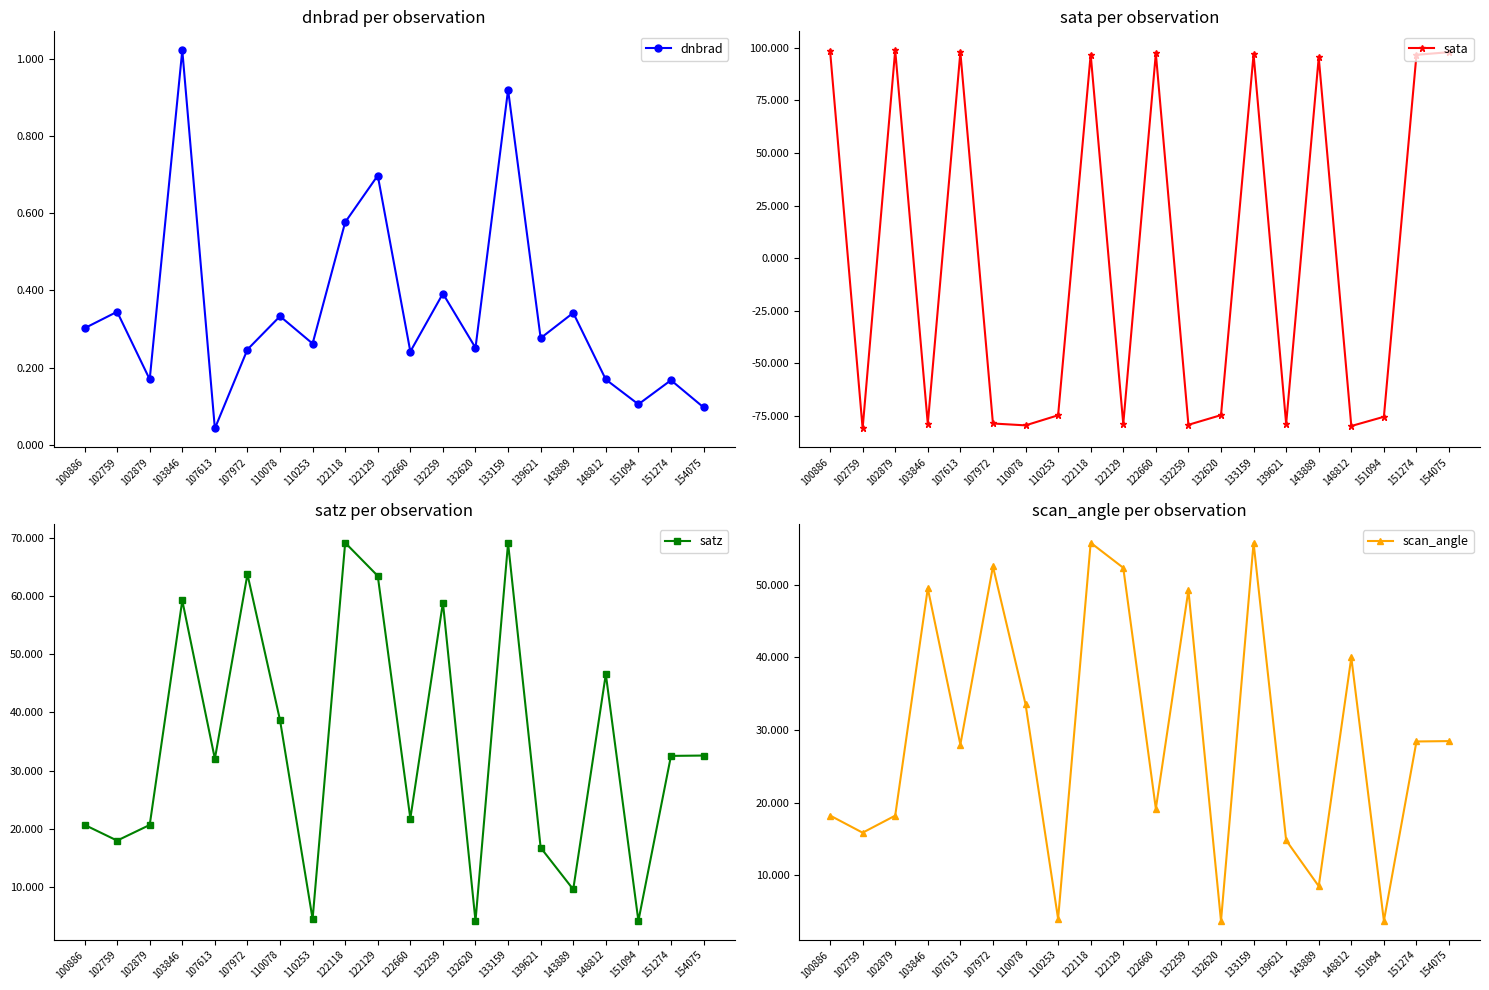

How many data points in satz are less than 32?

9